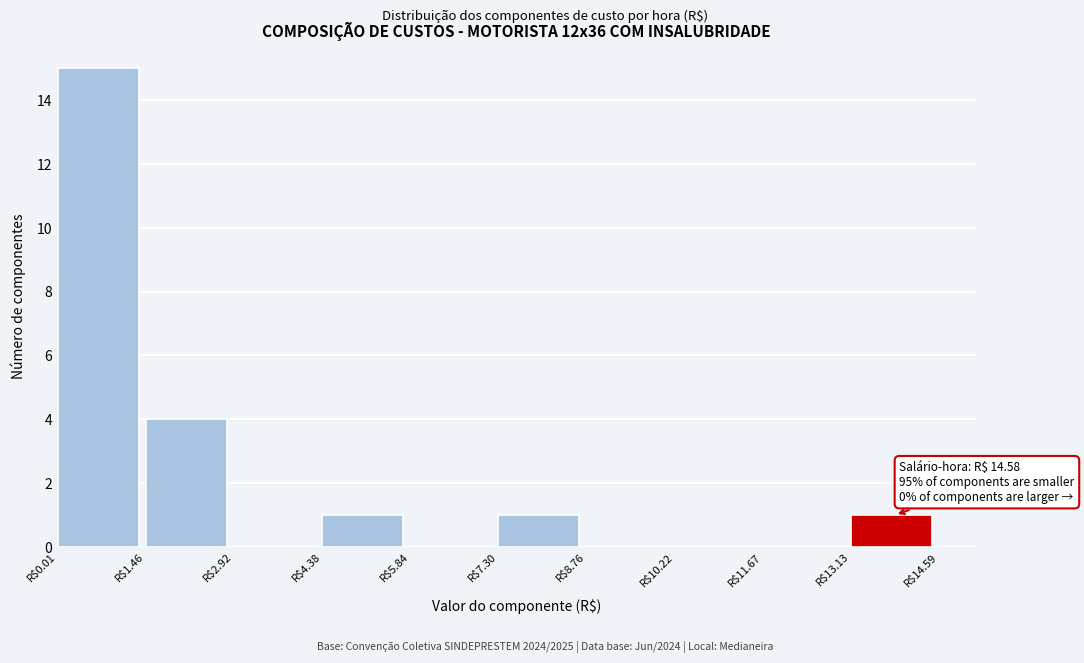

Over which range of the x-axis is the bar tallest?

0.0 to 1.4